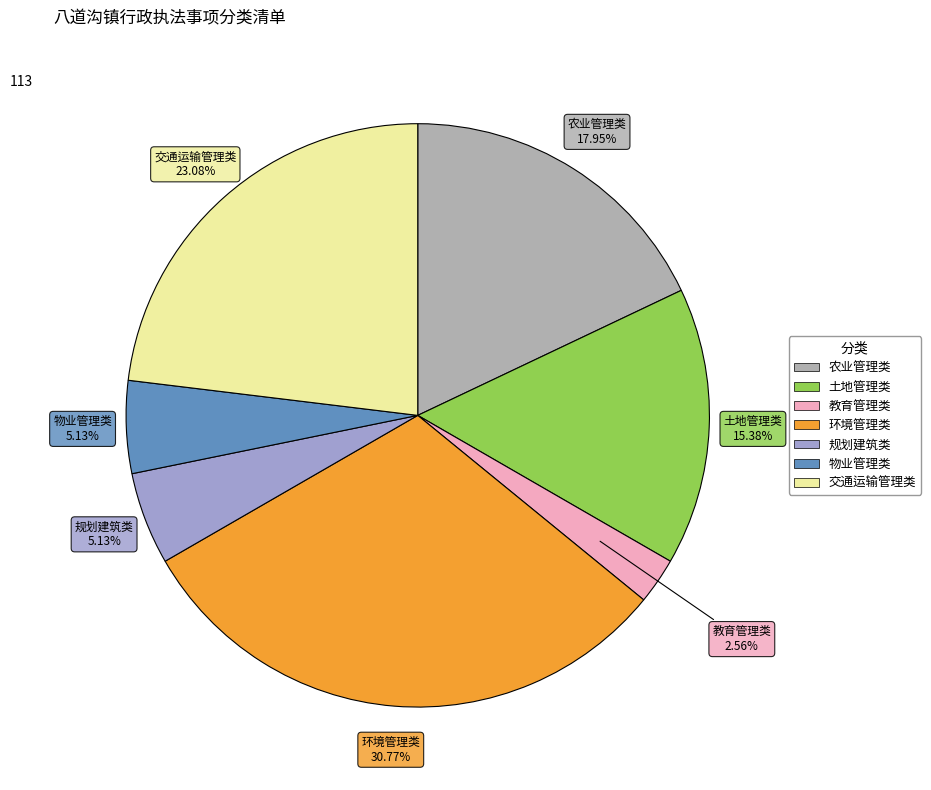

How many slices are in this pie chart?

7